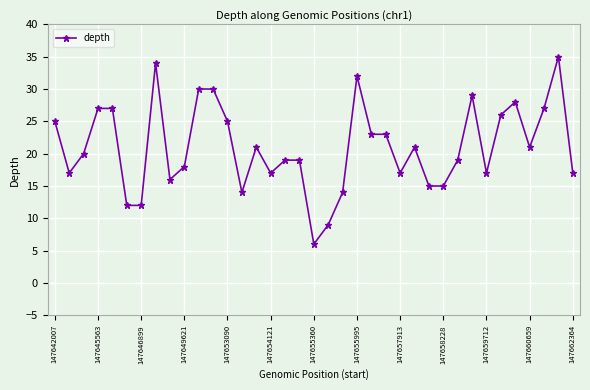

What is the maximum value shown in the chart?

35